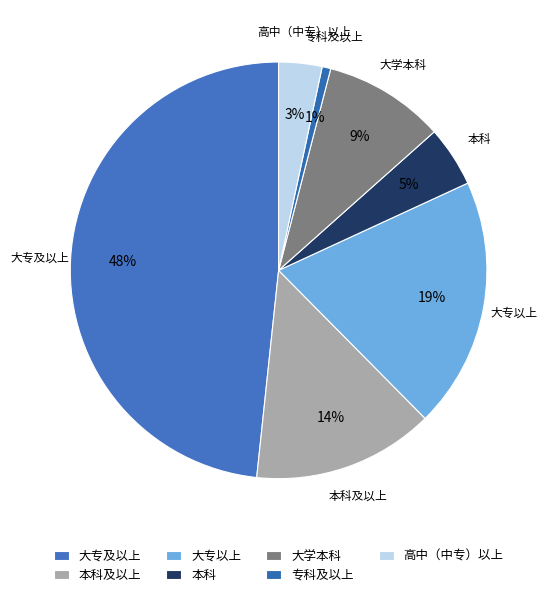

To the nearest percent, what is the average slice percentage?

14%